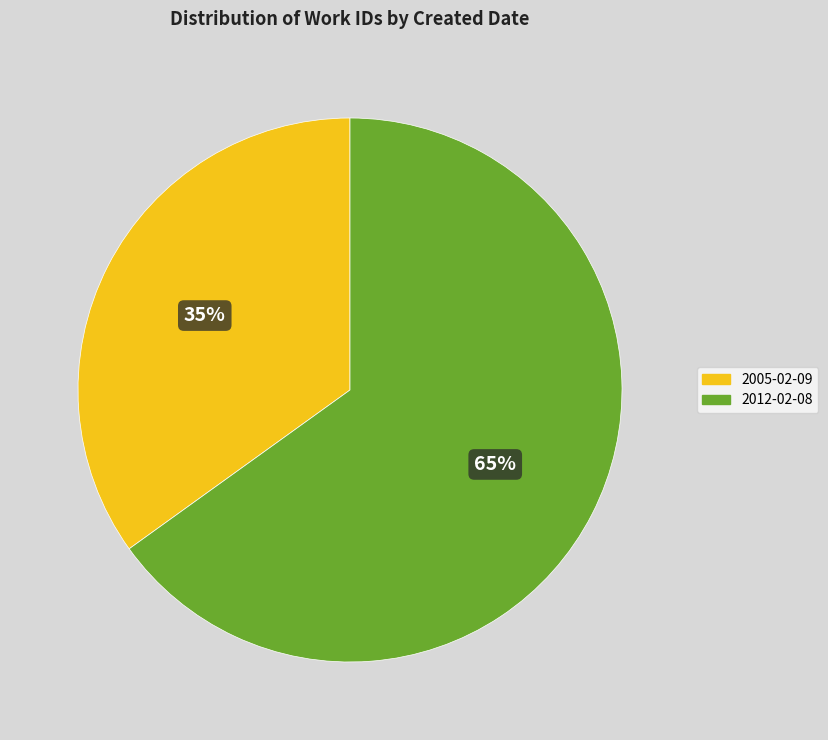

Which has a higher value, 2012-02-08 or 2005-02-09?

2012-02-08